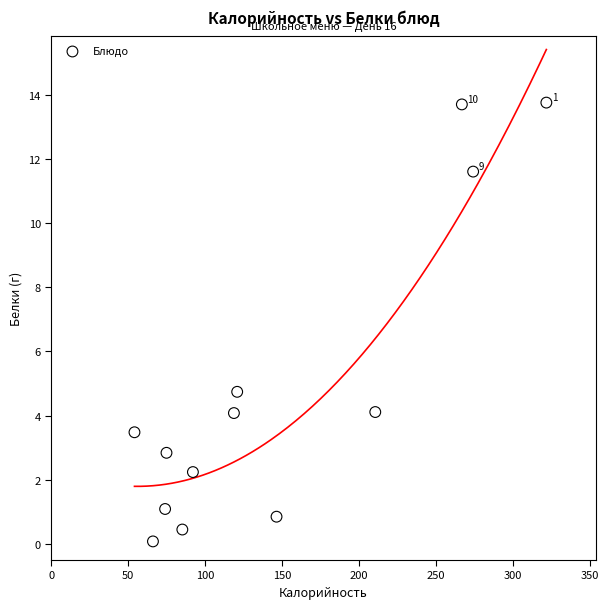

What is the range of Y values (max minus min)?

13.7